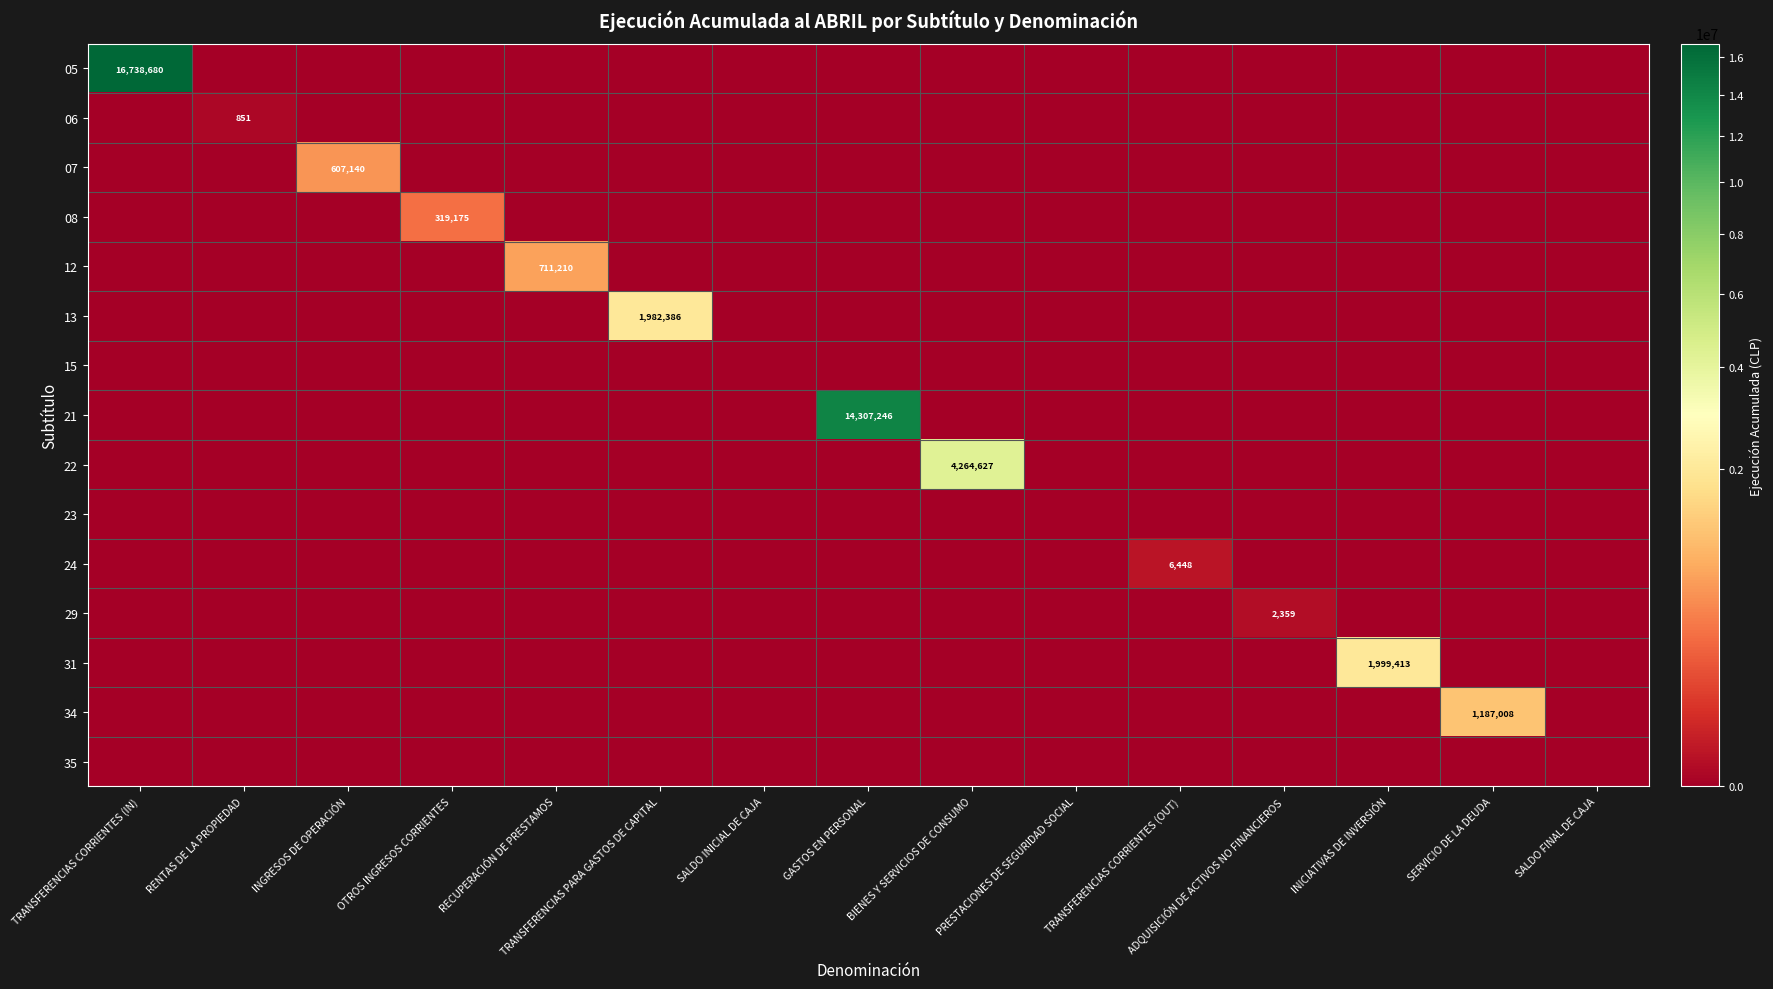

The 35 series shows 0 at SALDO FINAL DE CAJA. True or false?

True